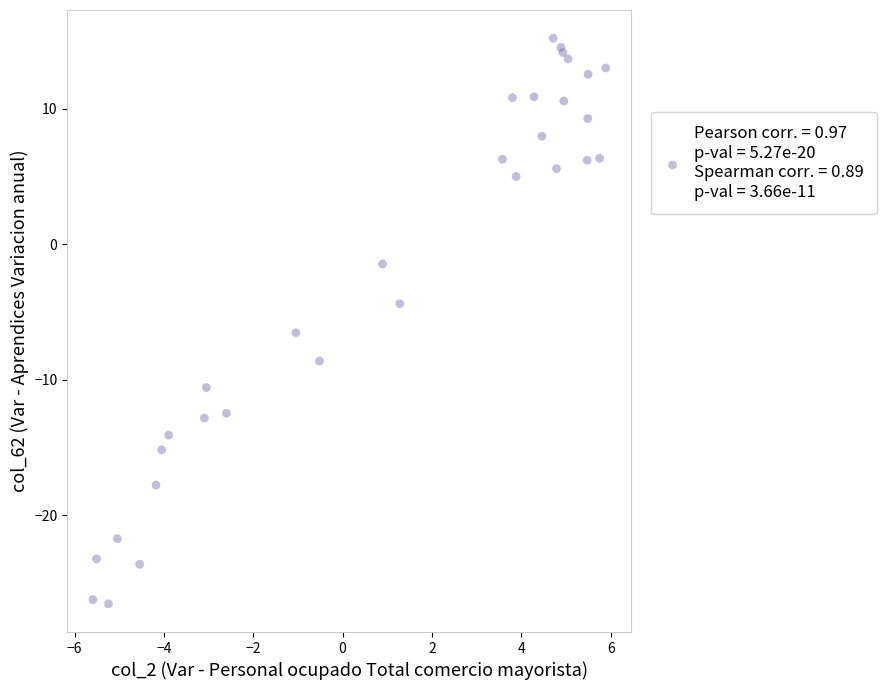

What Y value in the scatter plot is closest to -5?

-4.4